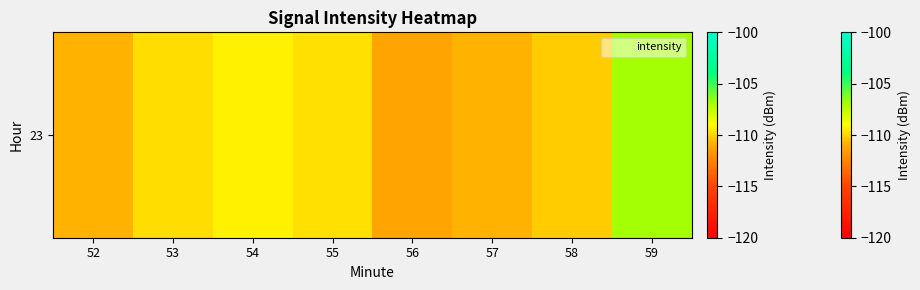

What is the sum of the values at 53 and 57?

-220.6